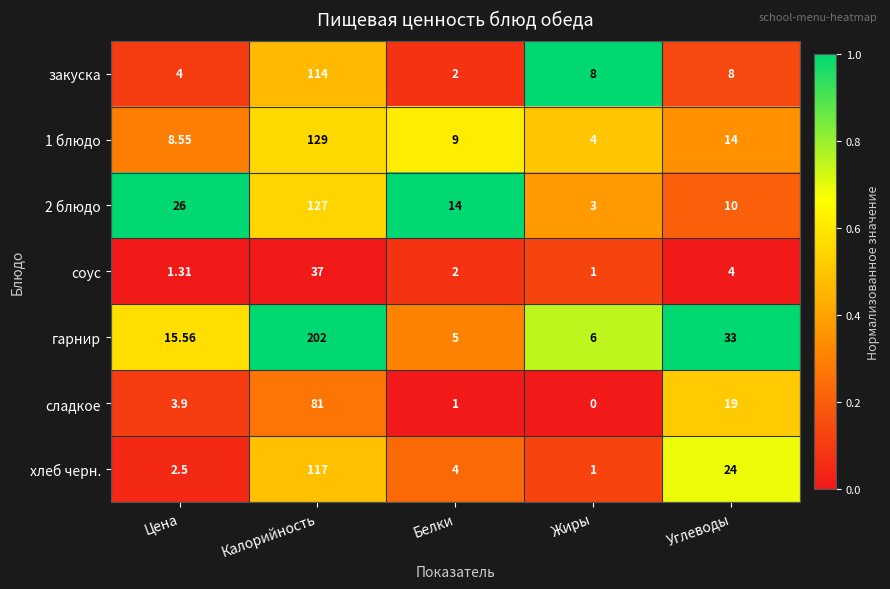

Which series has the largest range (max minus min)?

гарнир